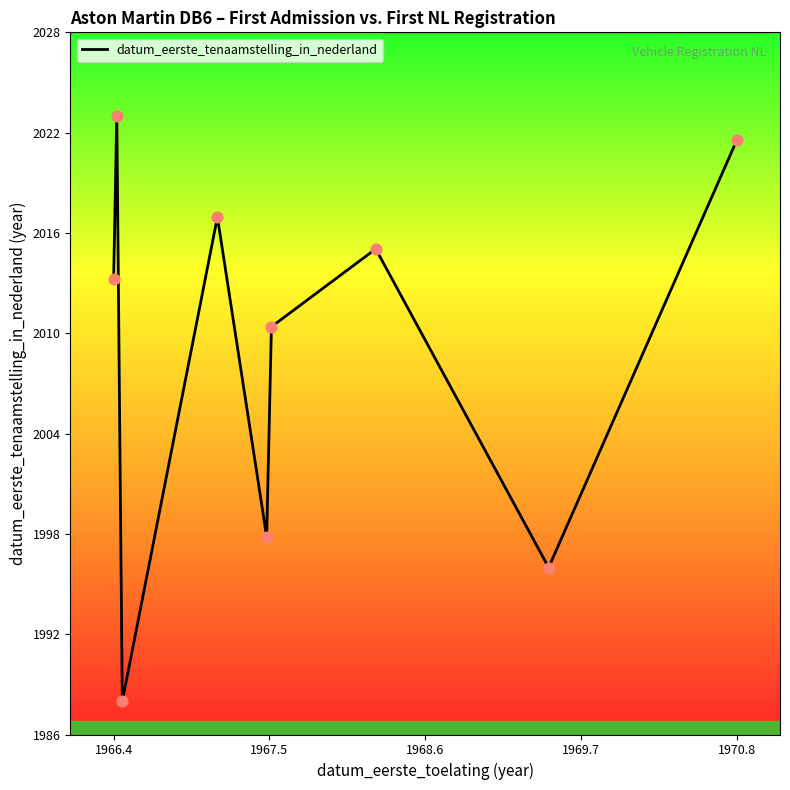

What is the maximum value shown in the chart?

2023.4